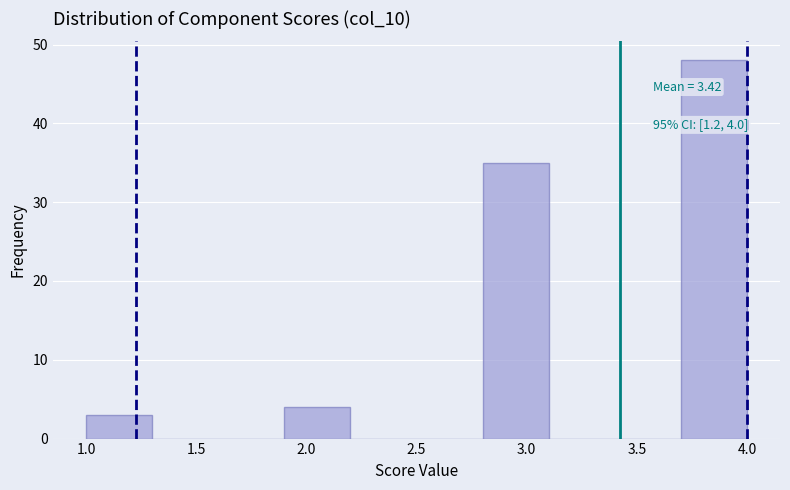

Over which range of the x-axis is the bar tallest?

3.7 to 4.0